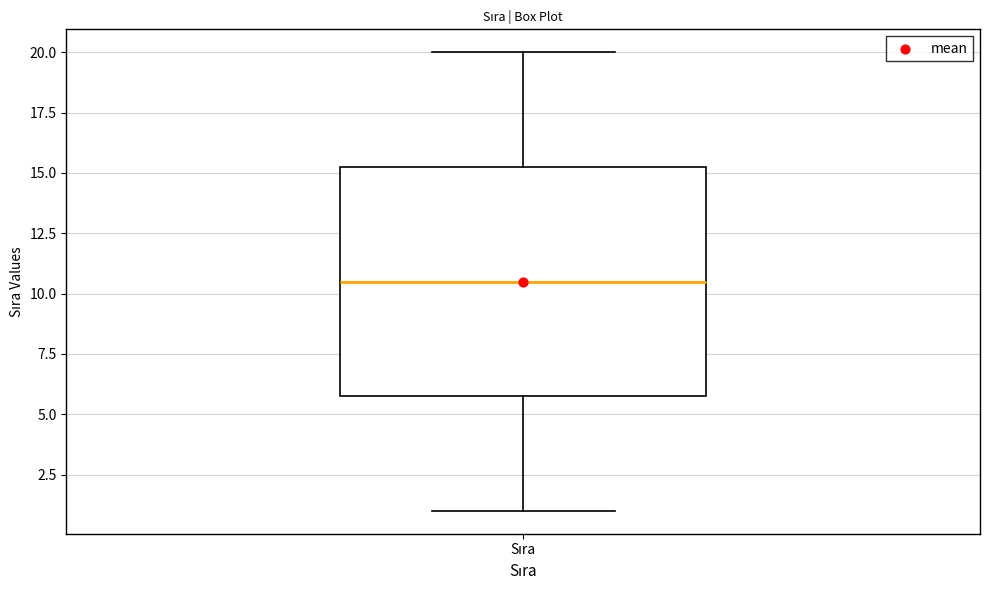

Where does the lower whisker of the box for Sıra end on the y-axis? The values are not printed on the chart, so give them approximately, as read against the axis.

1.0